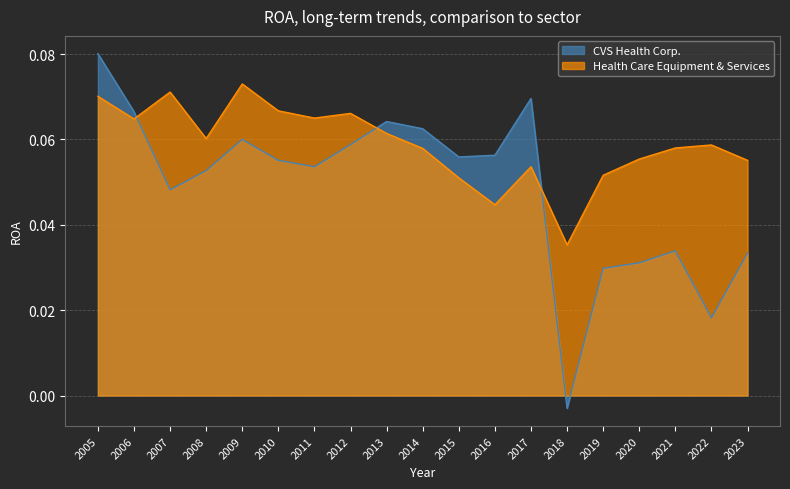

Reading left to right, transcribe all the data shown in this chart.

CVS Health Corp.: 0.1	0.1	0.0	0.1	0.1	0.1	0.1	0.1	0.1	0.1	0.1	0.1	0.1	-0.0	0.0	0.0	0.0	0.0	0.0
Health Care Equipment & Services: 0.1	0.1	0.1	0.1	0.1	0.1	0.1	0.1	0.1	0.1	0.1	0.0	0.1	0.0	0.1	0.1	0.1	0.1	0.1